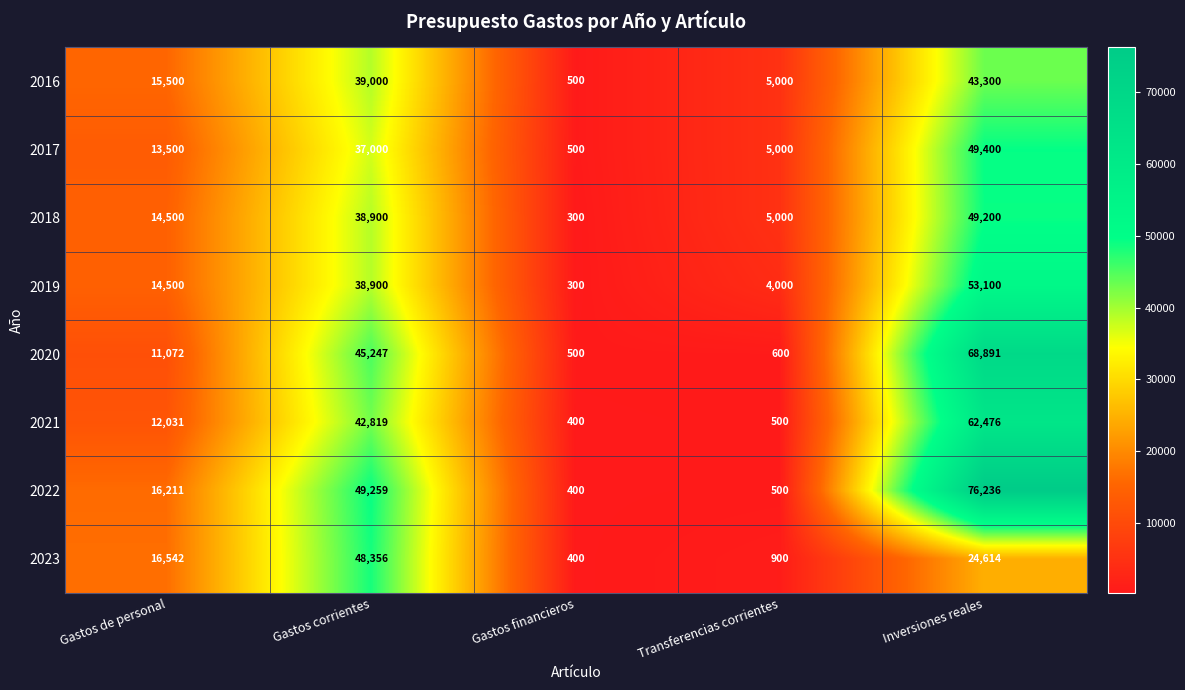

The value of 2019 at Gastos corrientes is 38900. True or false?

True